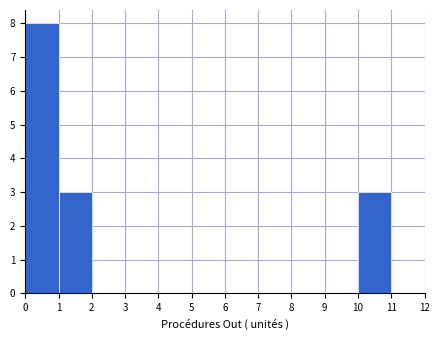

Over which range of the x-axis is the bar tallest?

0 to 1